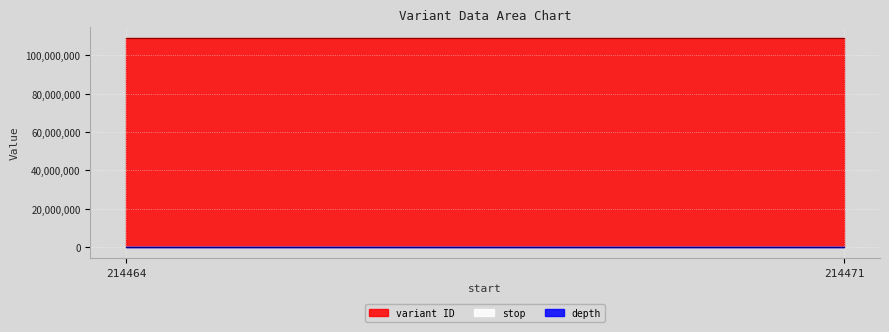

At how many categories does at least one series exceed 60994884?

2